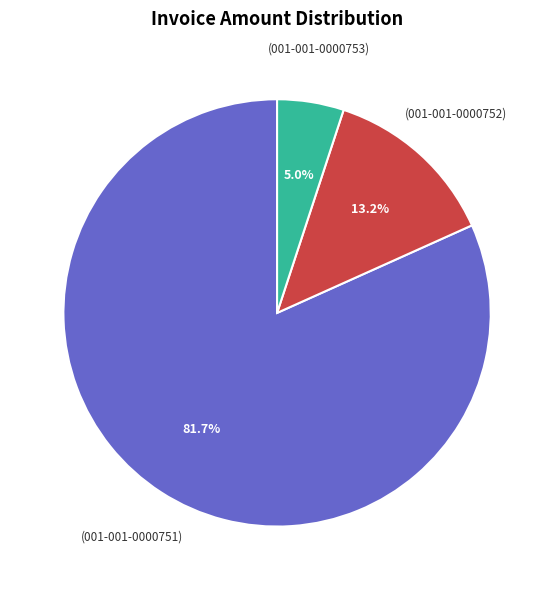

Is there a majority slice in this chart?

Yes